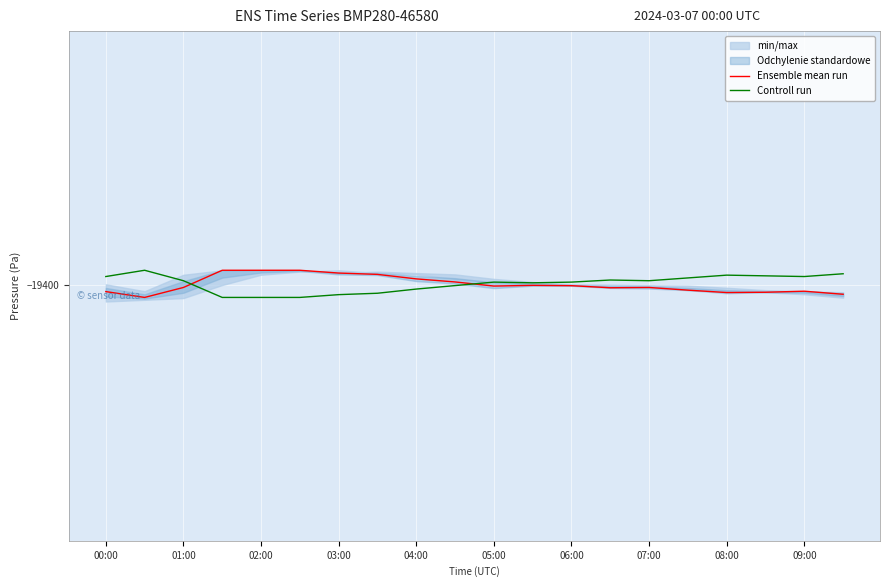

After their last crossing, which series has the higher values: Ensemble mean run or Controll run?

Controll run